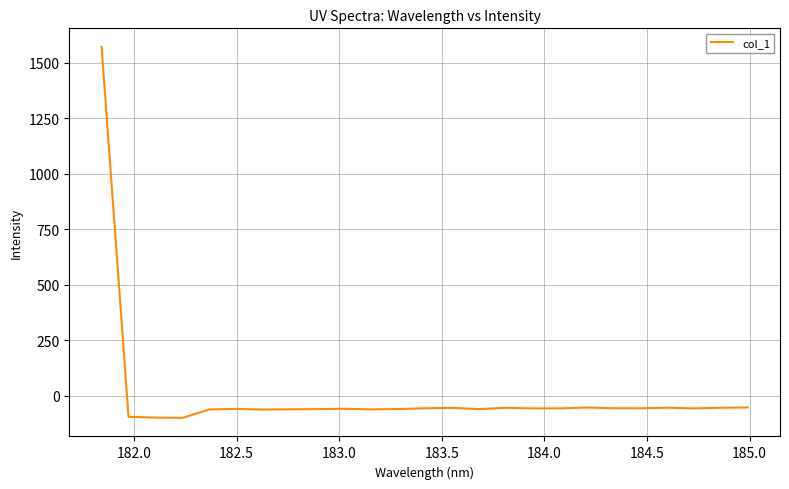

What is the difference between the maximum and minimum values?

1669.9